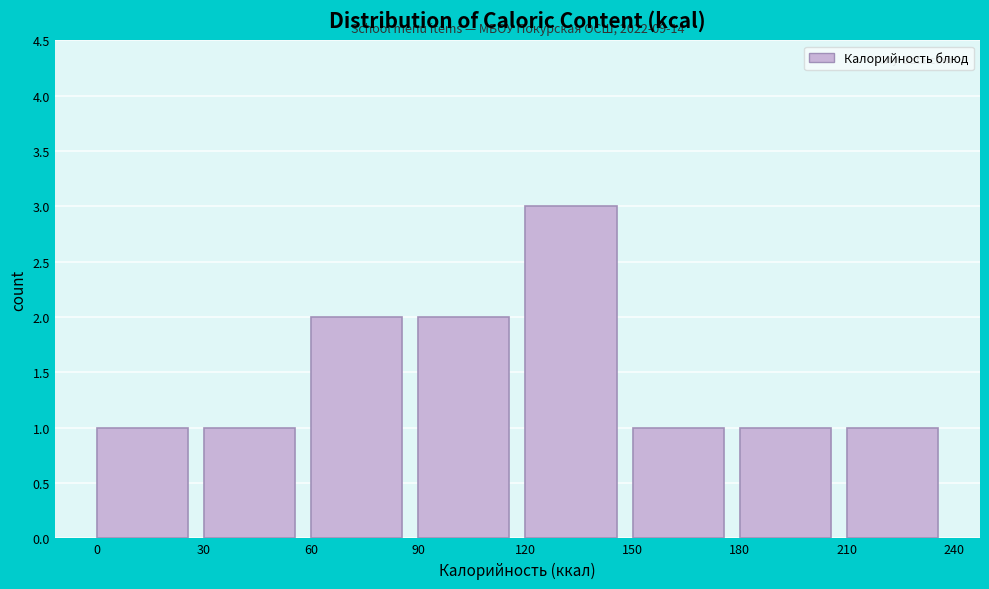

Which range on the x-axis has the tallest bar?

120 to 150